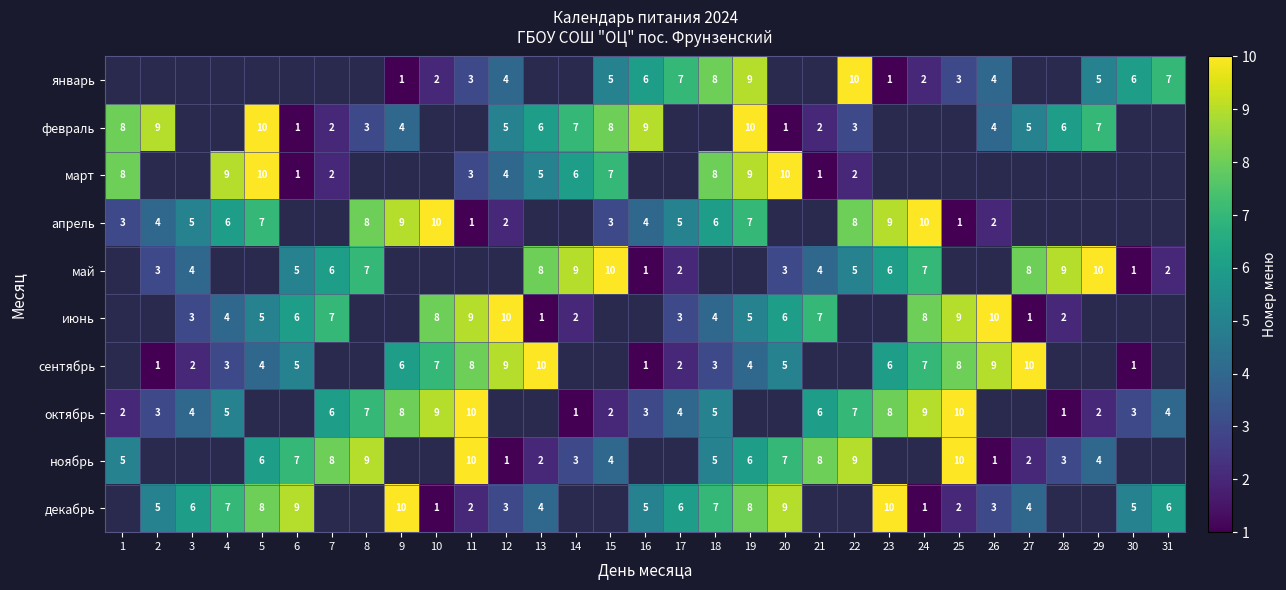

True or false: февраль has a value of 3 at 26.

False